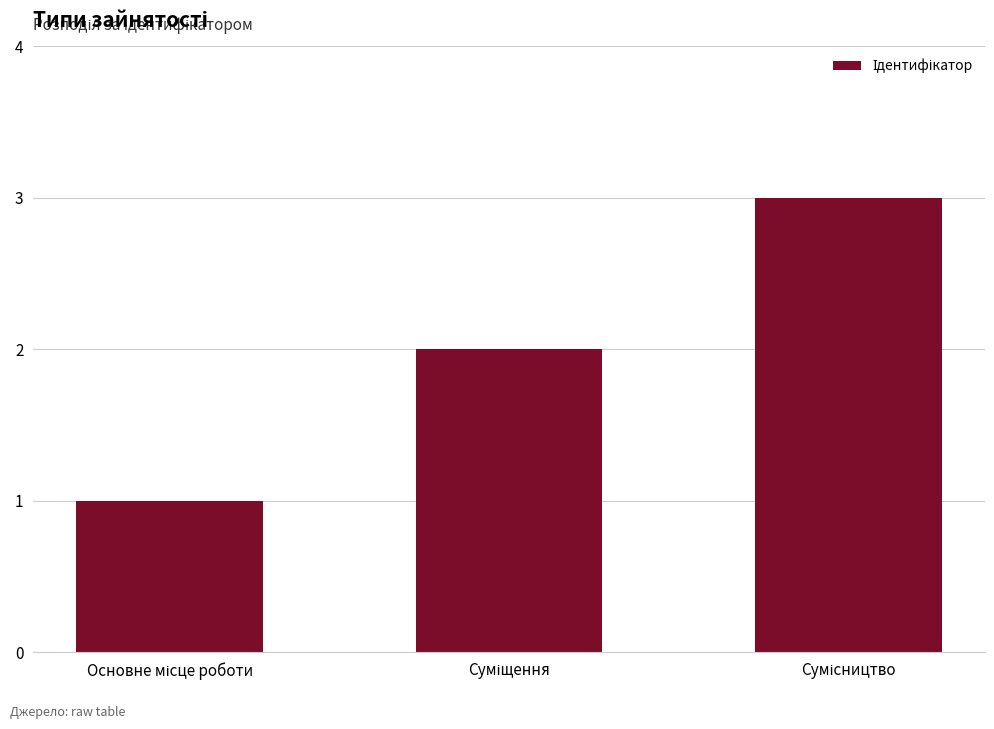

Reading right to left, transcribe all the data shown in this chart.

3	2	1